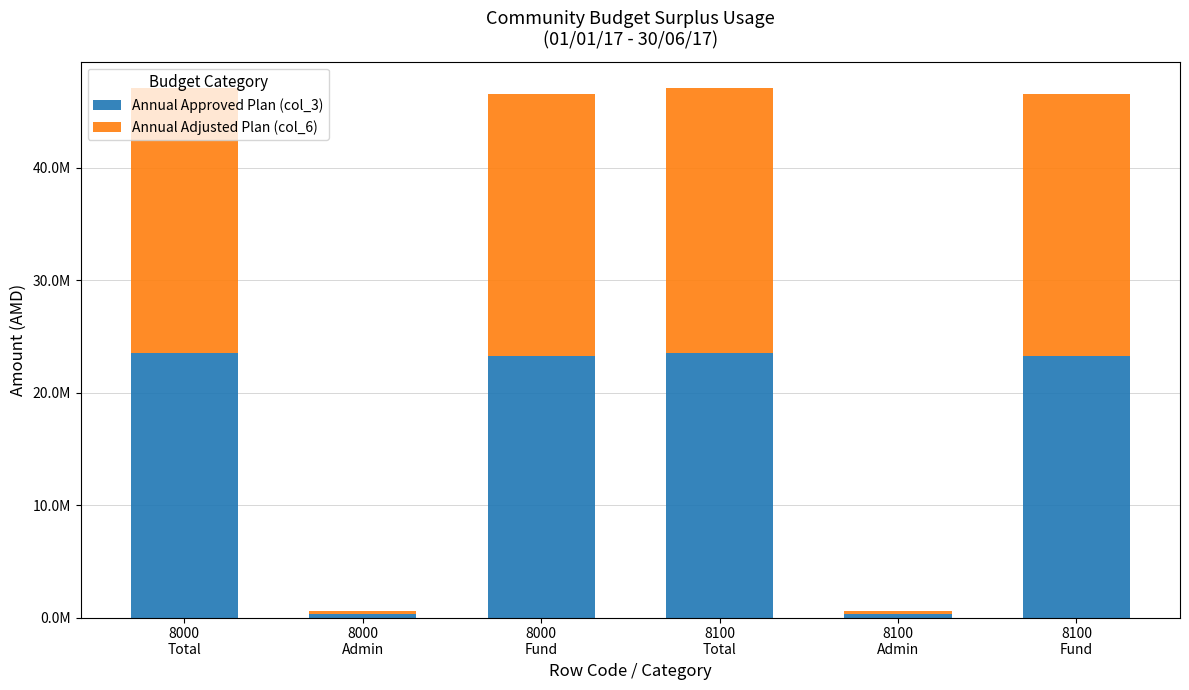

Does the chart contain any negative values?

No